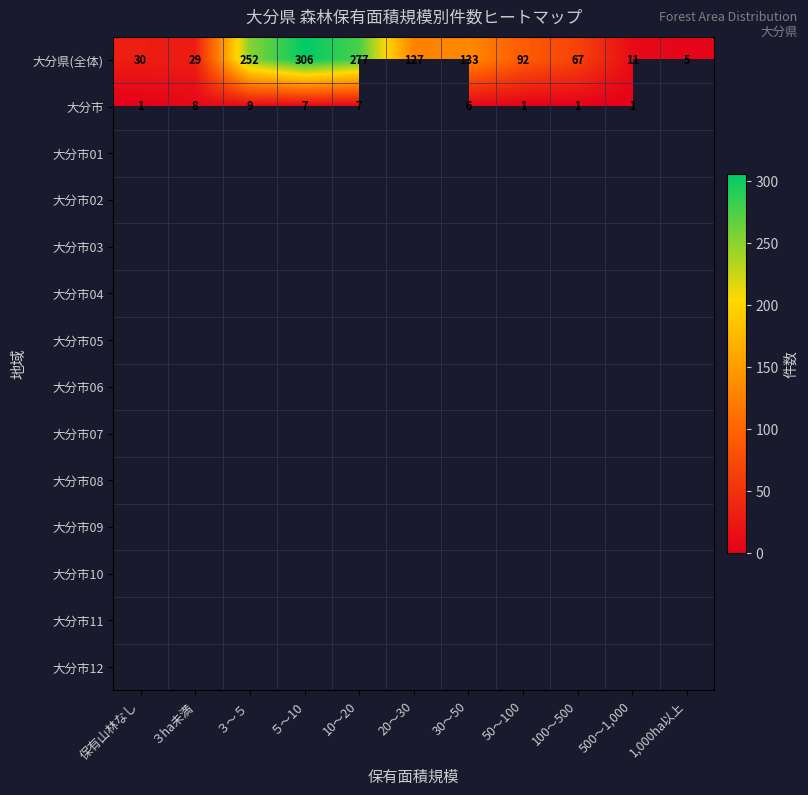

How many distinct data groups are displayed?

14